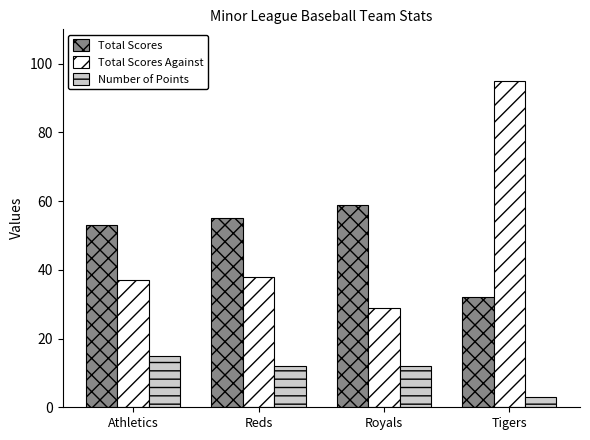

Is the value of Total Scores at Reds greater than the value of Total Scores Against at Tigers?

No